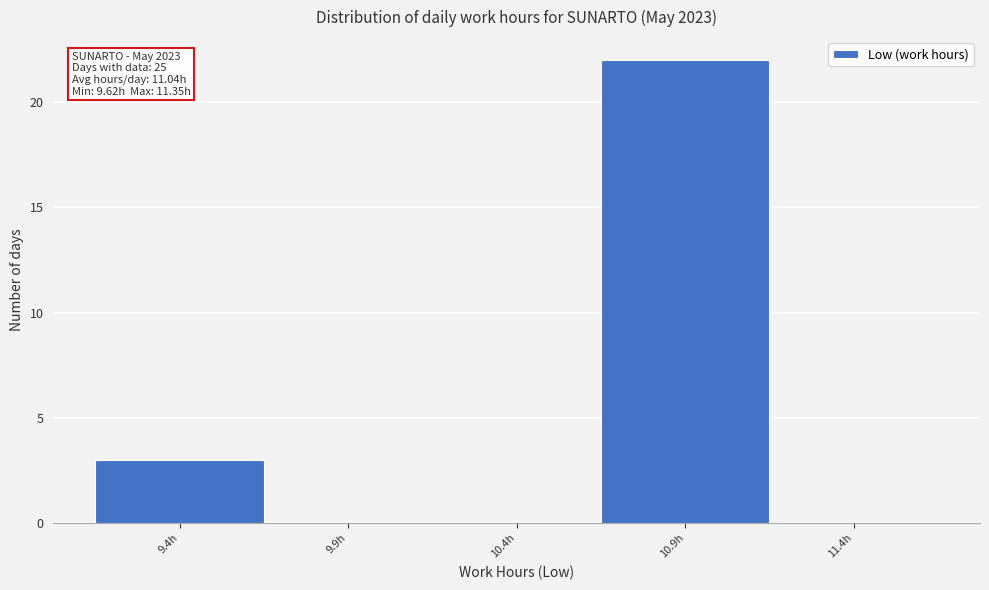

Reading left to right, what are all the values shown in this chart?

9.4h=3	9.9h=0	10.4h=0	10.9h=22	11.4h=0